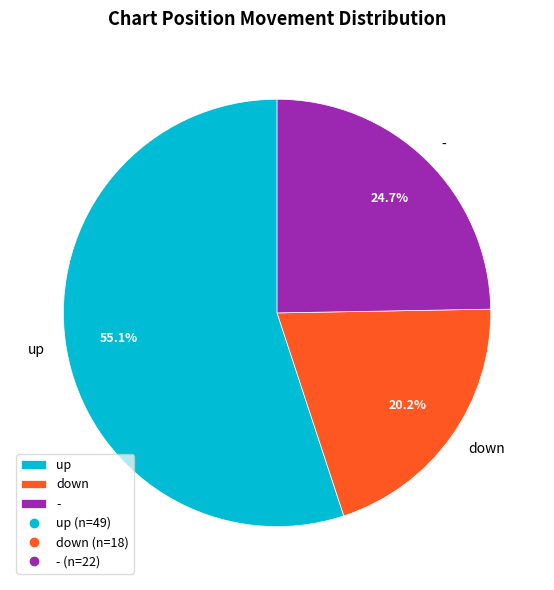

Which category has the biggest portion of the pie?

up